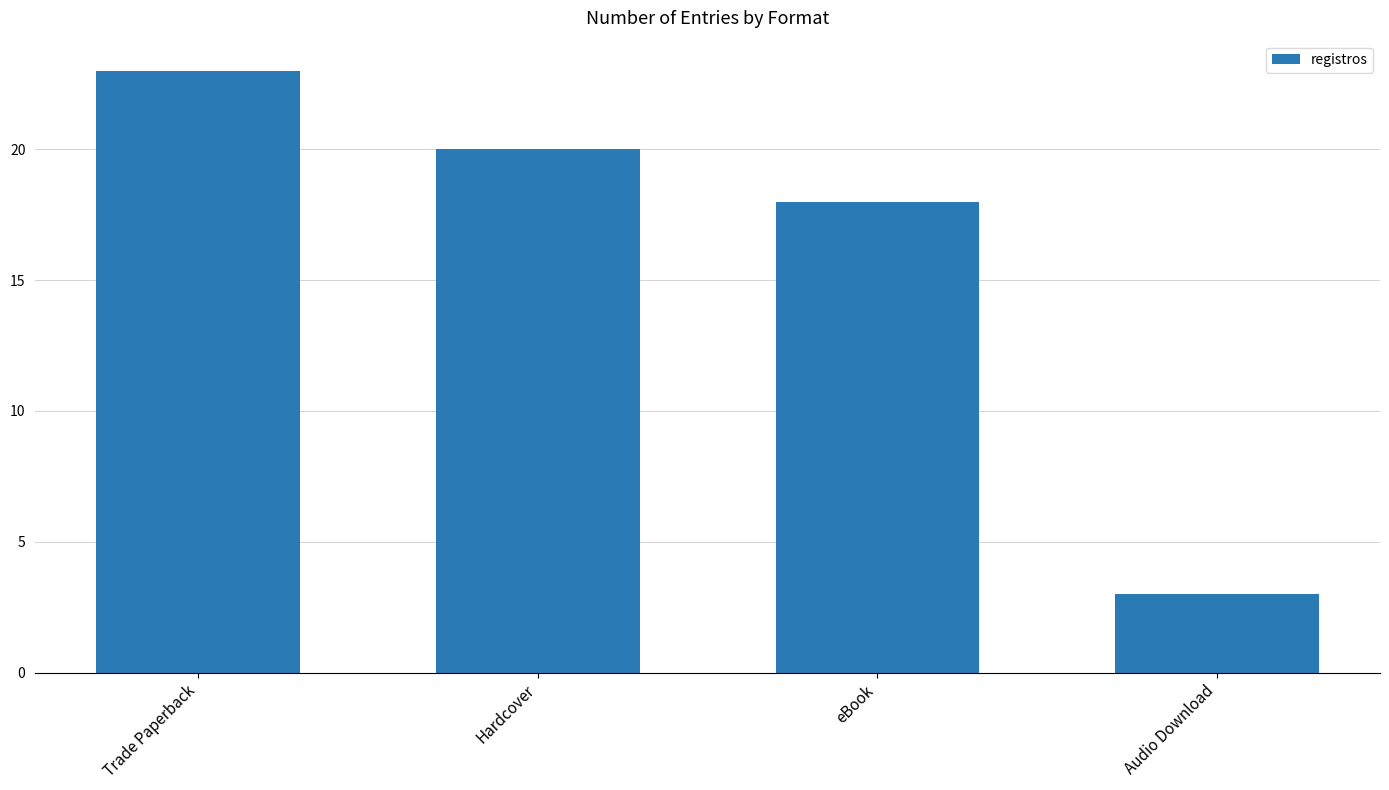

The value at Trade Paperback is 23. True or false?

True